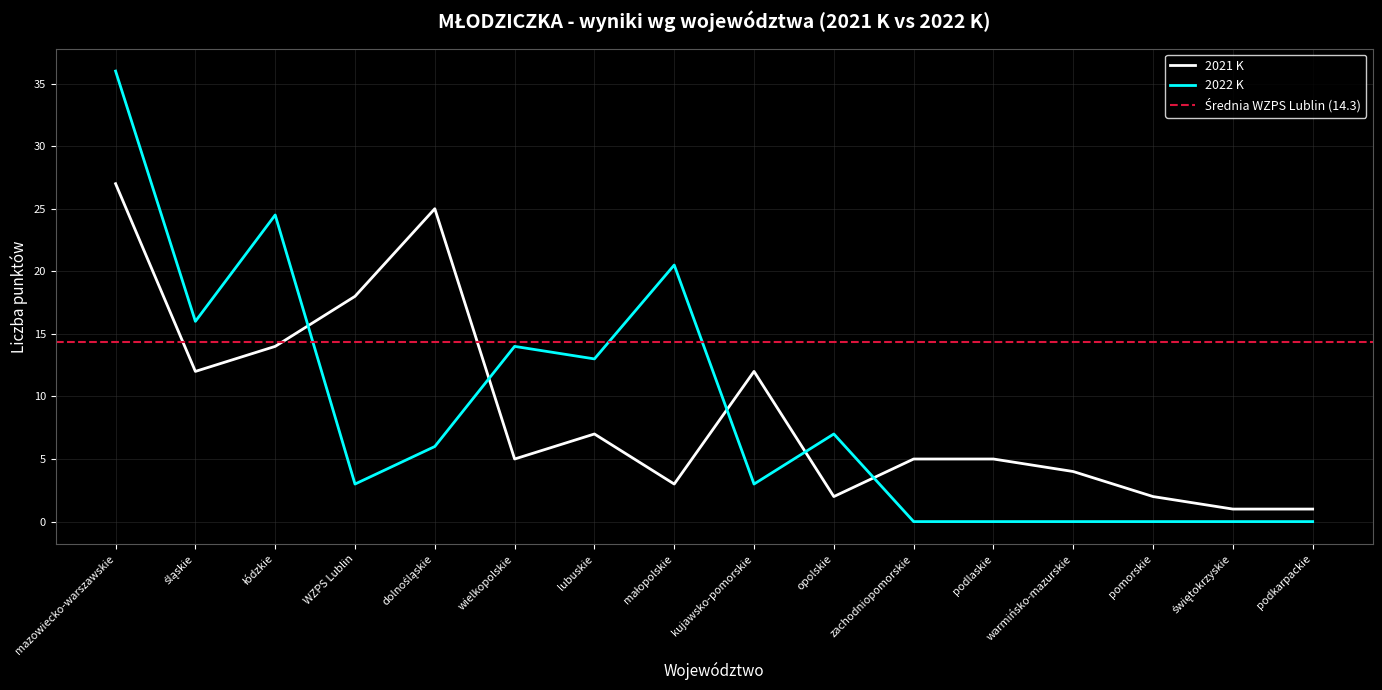

Between śląskie and warmińsko-mazurskie, which series saw the biggest shift?

2022 K